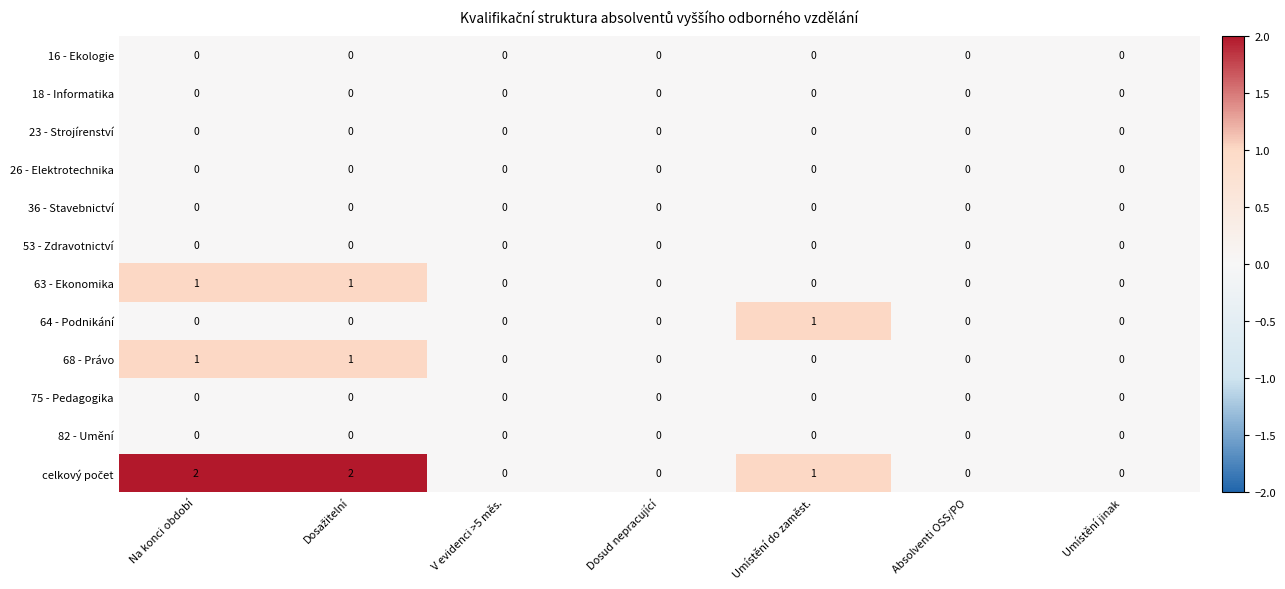

Count the number of categories in the chart.

7